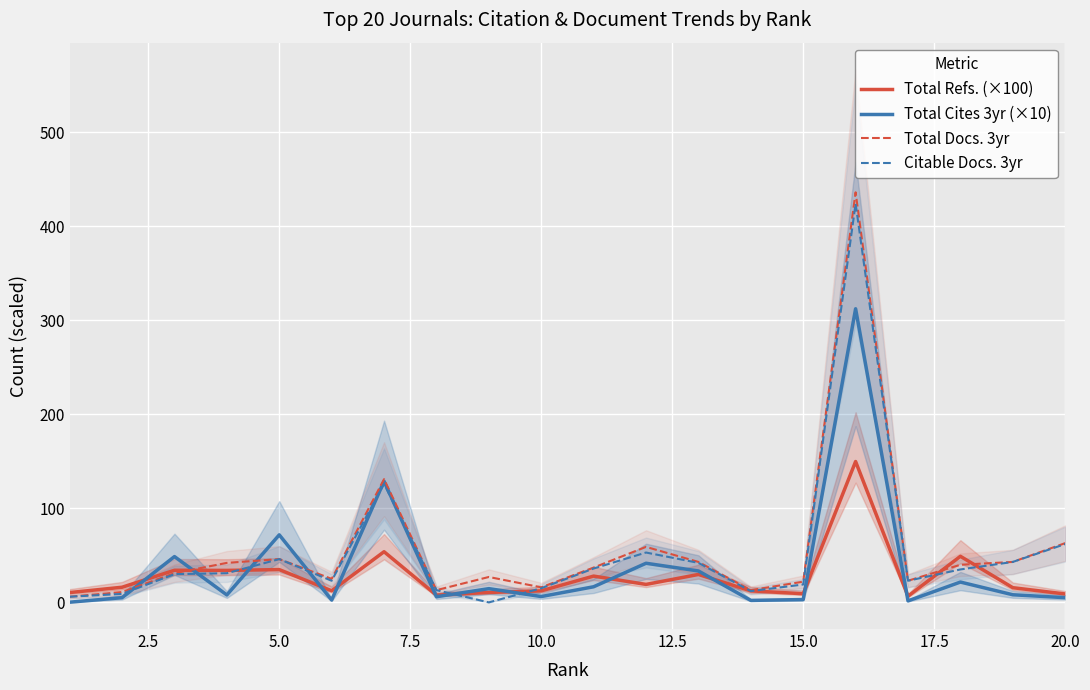

Read the Total Refs. (×100) value at 20.0.

8.9